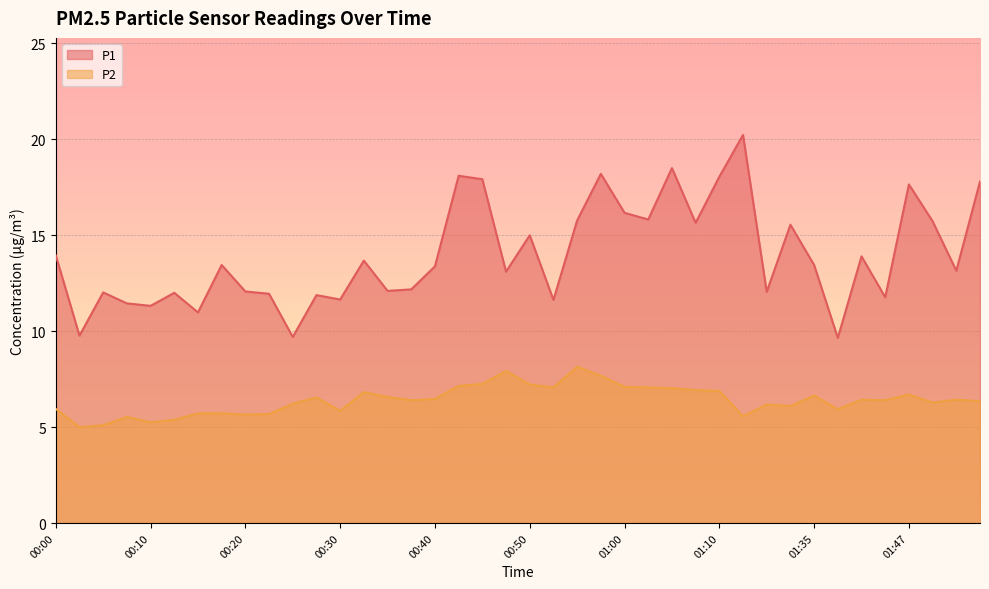

True or false: P2 and P1 cross at least once.

False